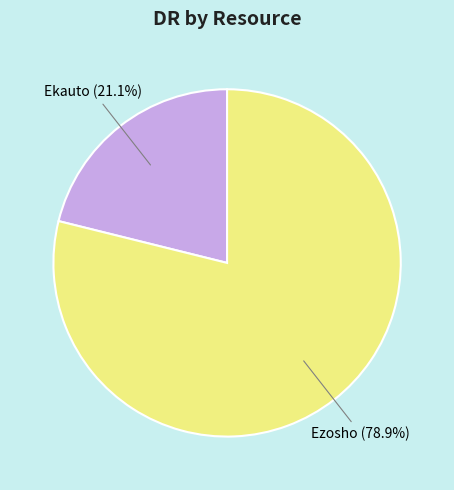

Rank the categories by value from lowest to highest.

Ekauto, Ezosho